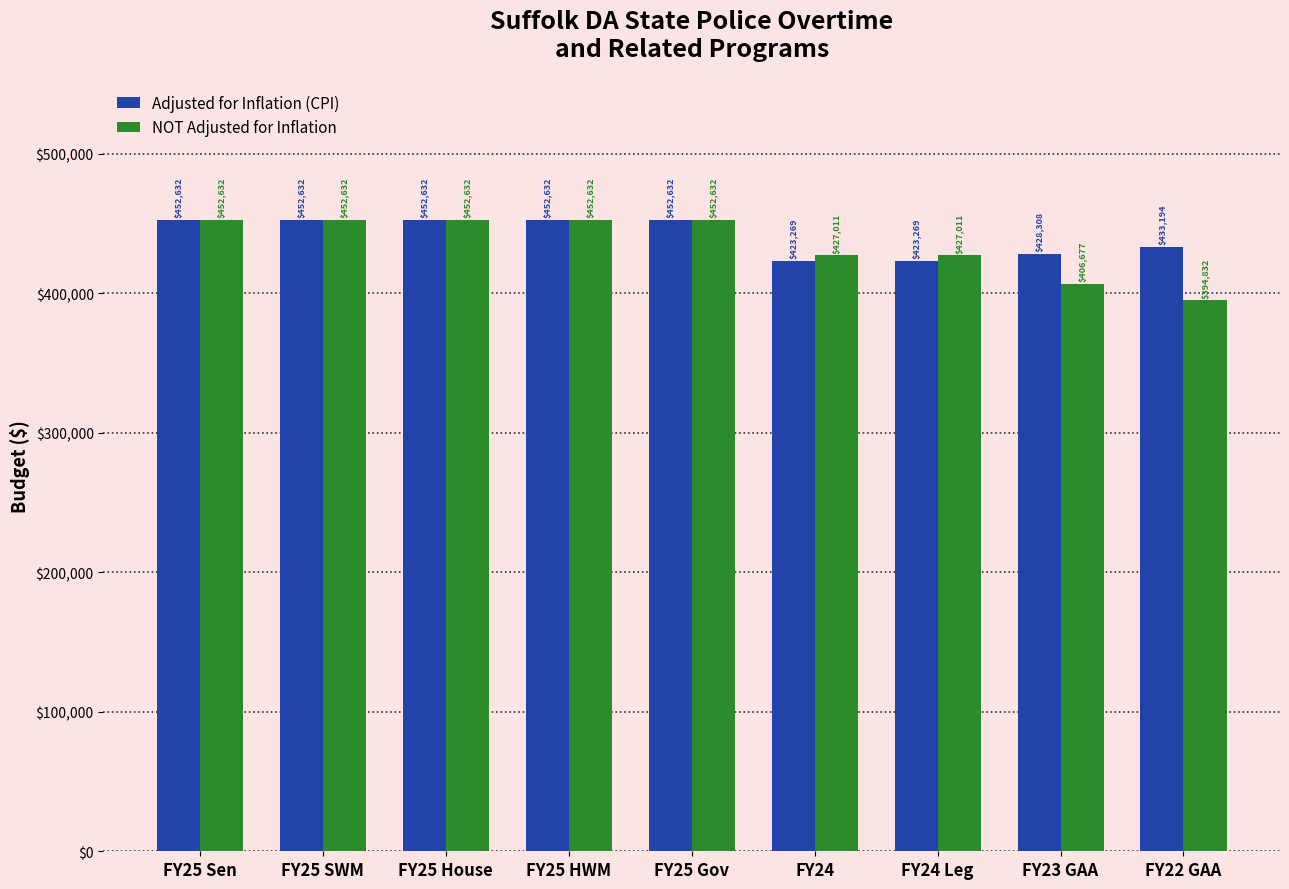

List the series in order of their overall mean, lowest first.

NOT Adjusted for Inflation, Adjusted for Inflation (CPI)